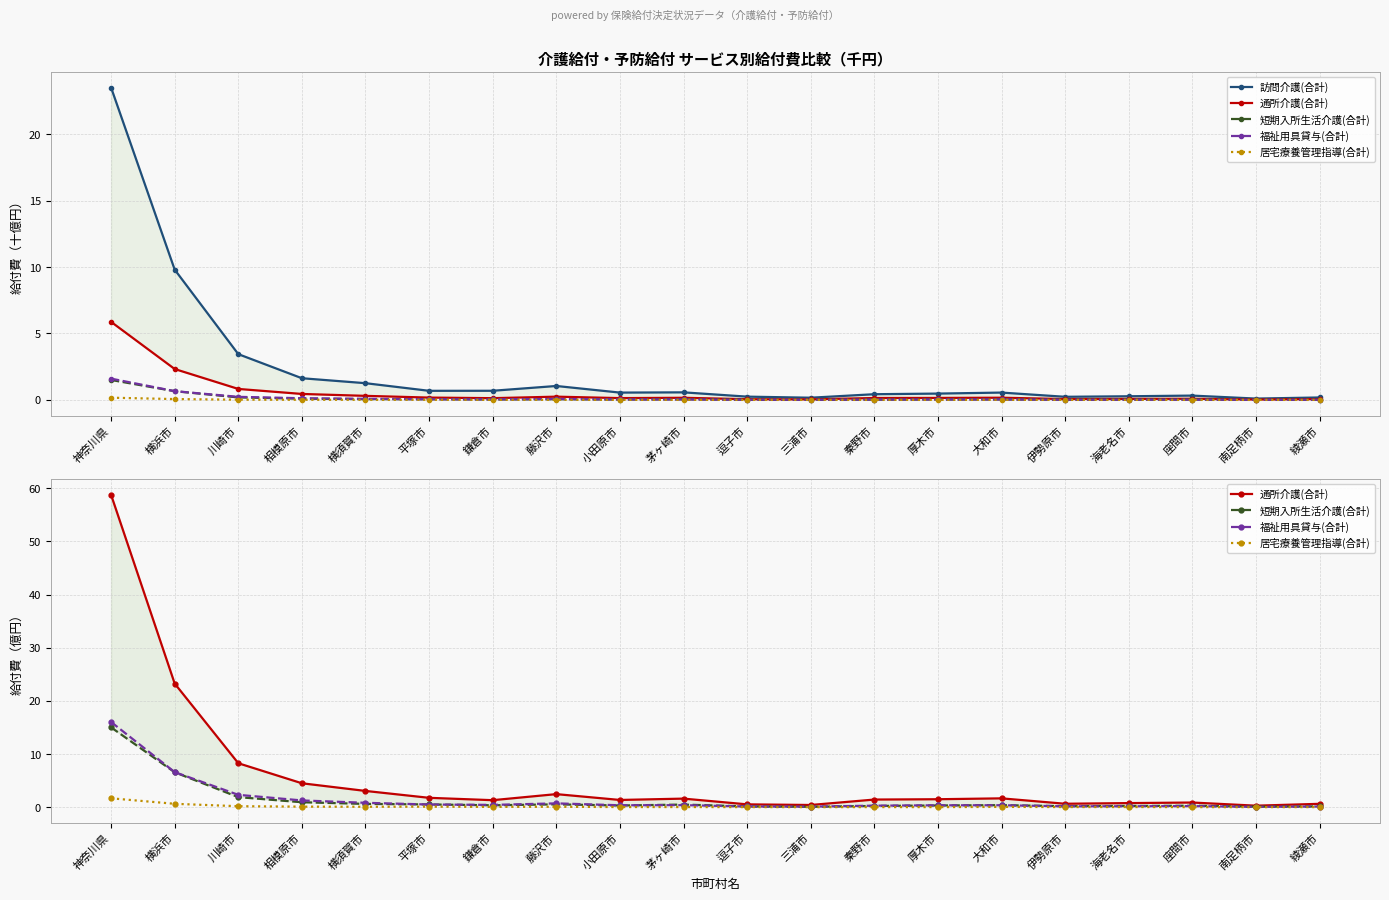

What is the label of the 4th point from the right?

海老名市